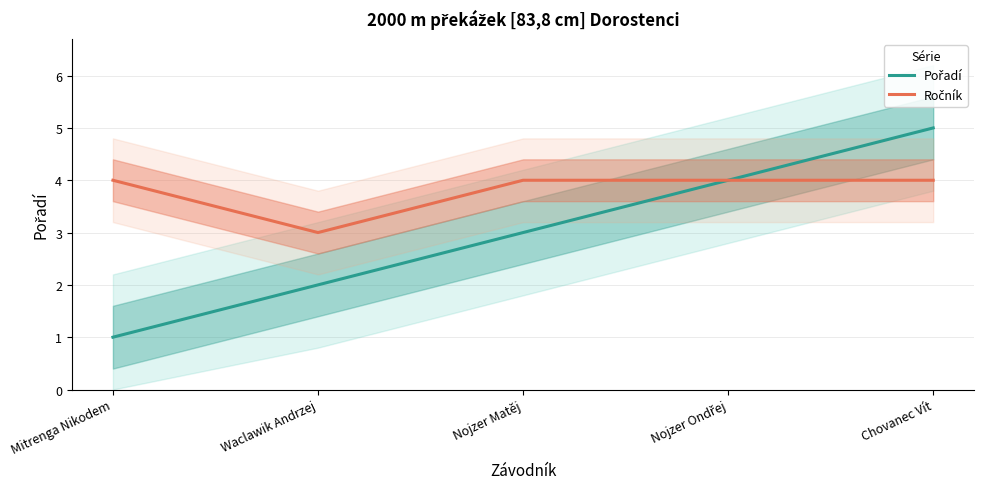

True or false: Ročník has a value of 2 at Chovanec Vít.

False